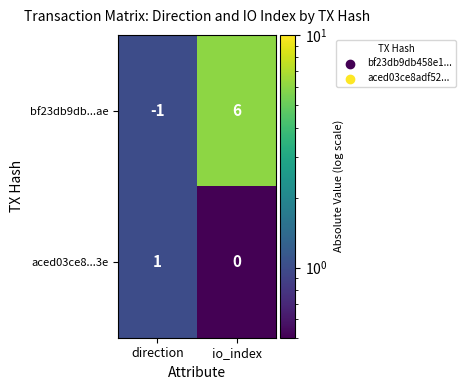

At which category does the chart reach its peak across all series?

io_index